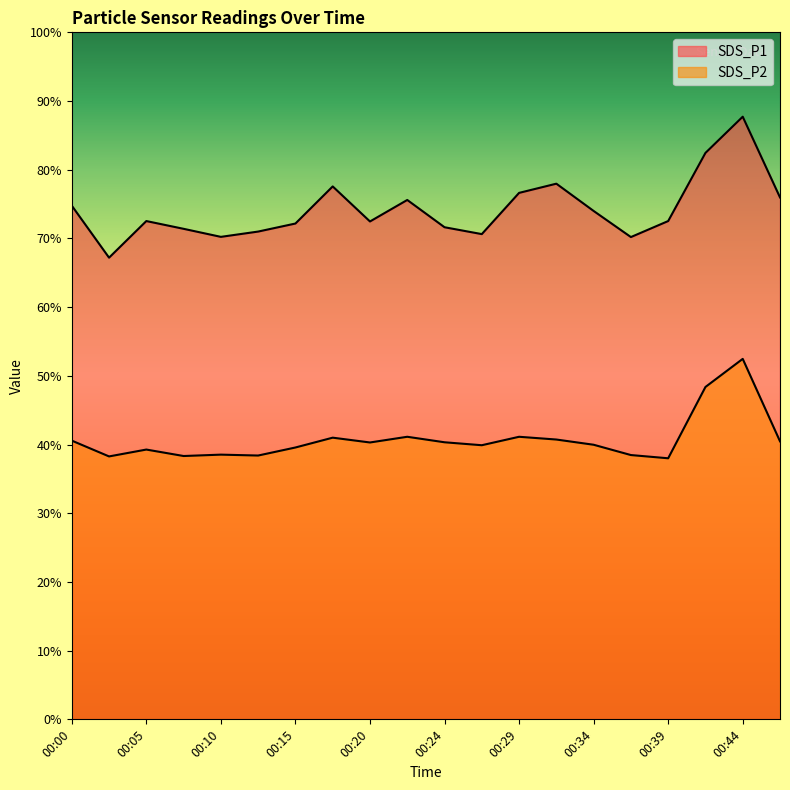

Where does the SDS_P2 series first go above 40?

00:00